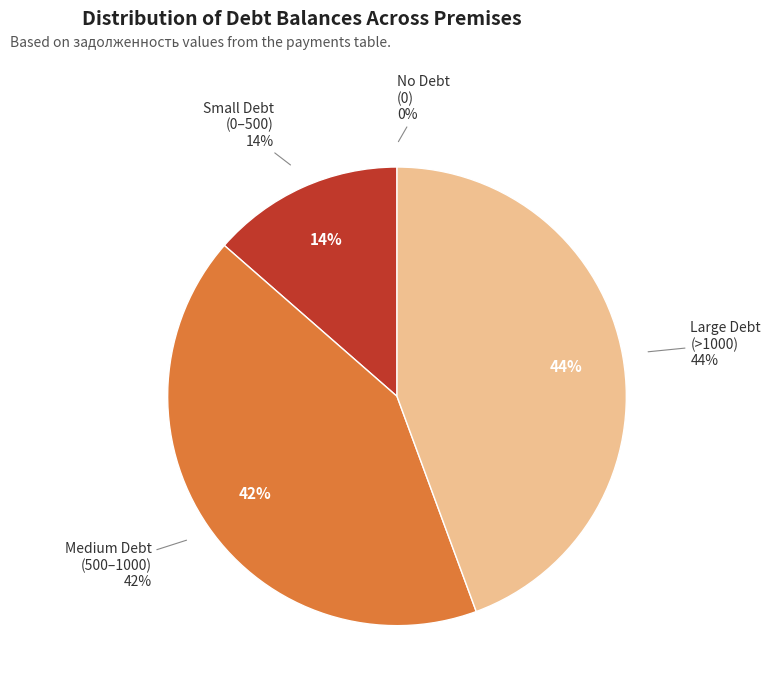

Does 25 represent more than half of the total?

No